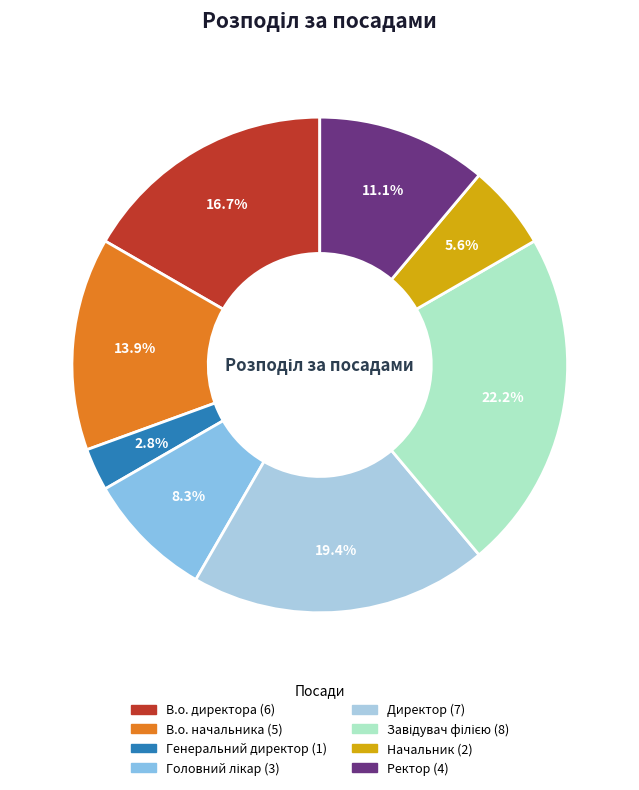

Which category has the smallest portion of the pie?

Генеральний директор